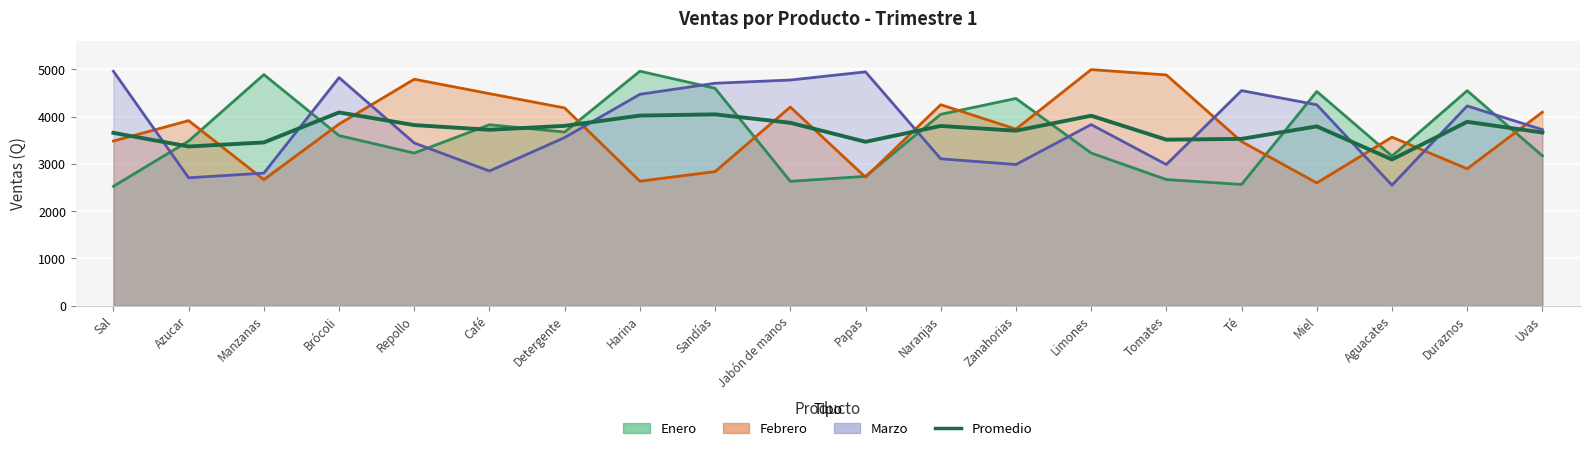

True or false: the data shows 3656.7 at Sal.

True